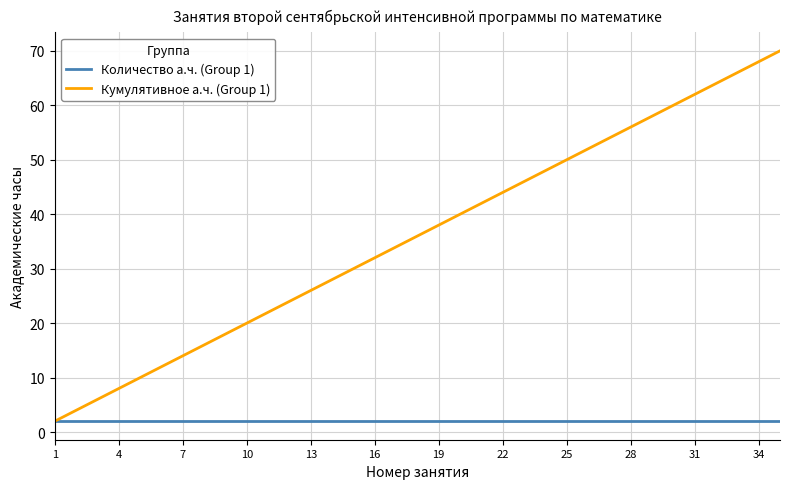

Which series has the largest total across all categories?

Кумулятивное а.ч. (Group 1)